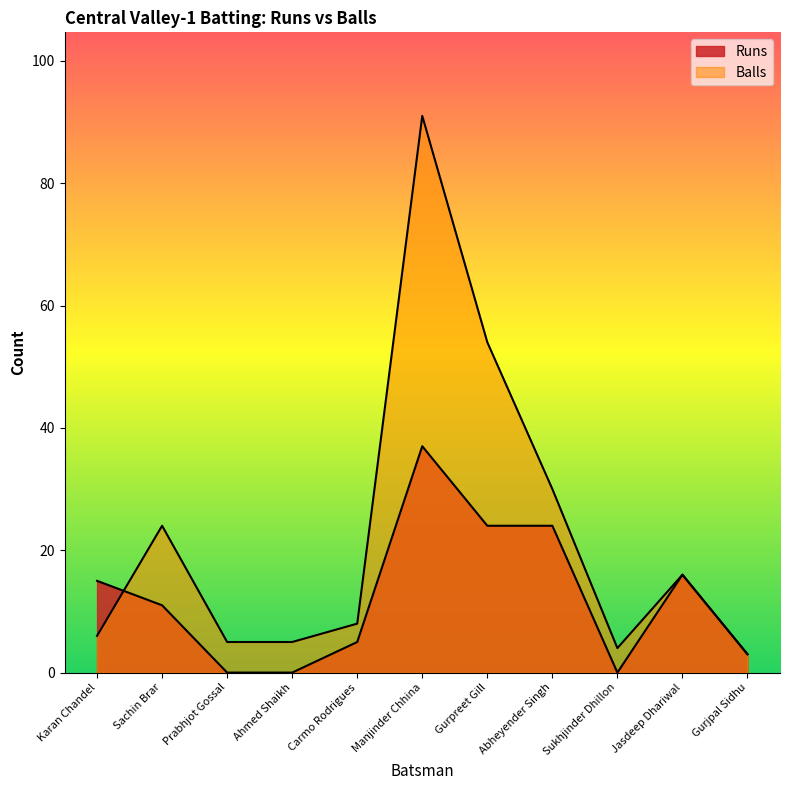

At which category is the sum across all series the highest?

Manjinder Chhina